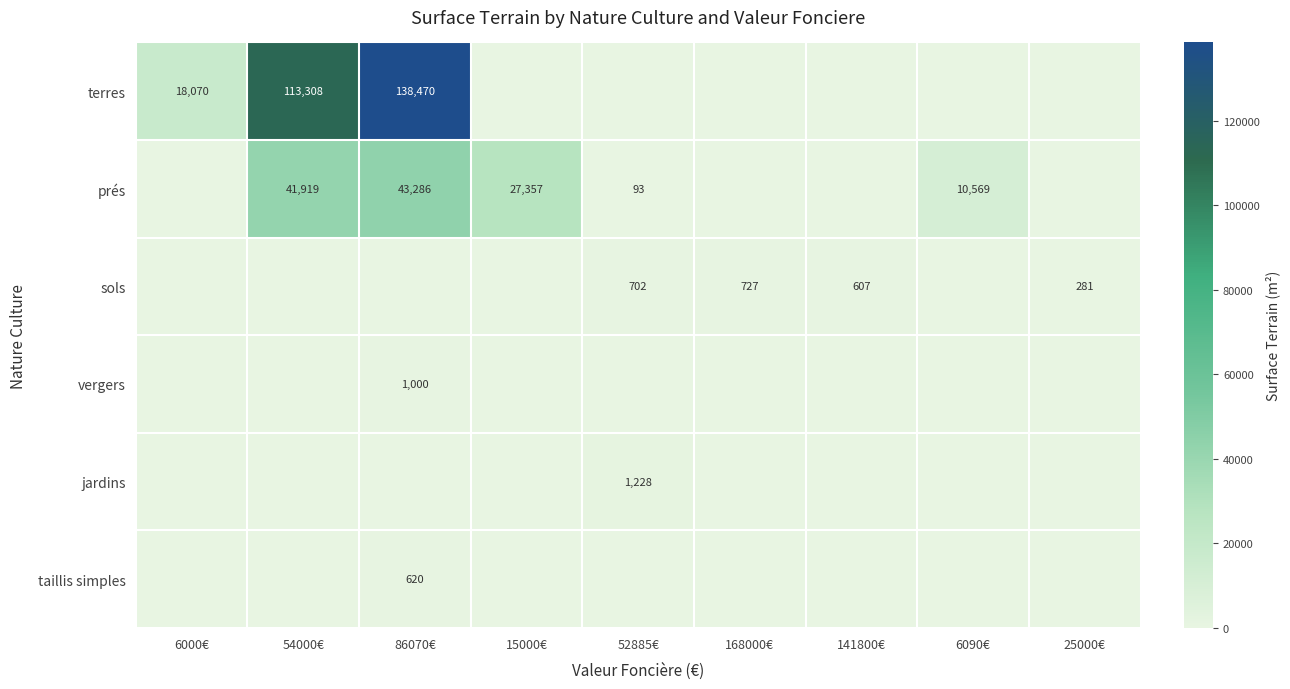

Is the value of sols at 168000€ greater than the value of terres at 54000€?

No